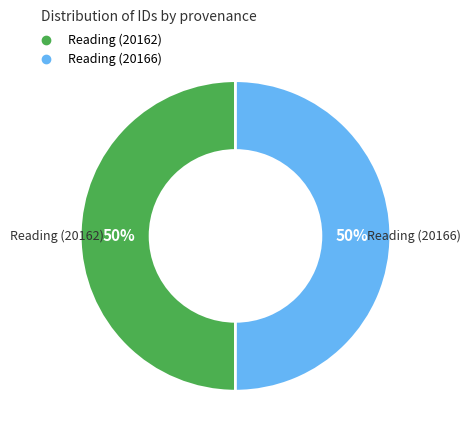

To the nearest percent, what portion does Reading (20166) represent?

50%